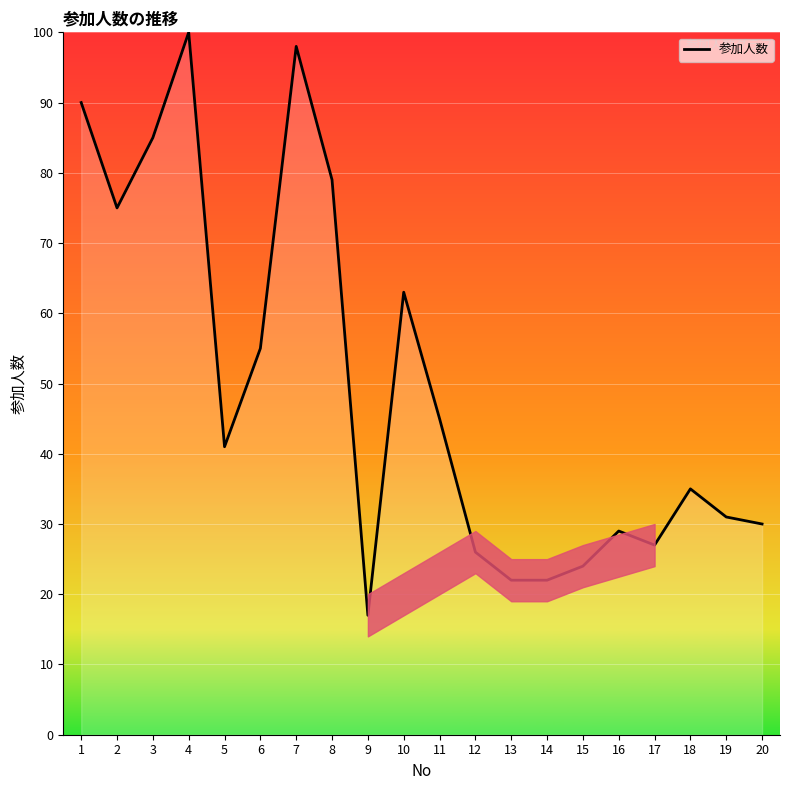

True or false: there are more than 0 points higher than both neighbors.

True